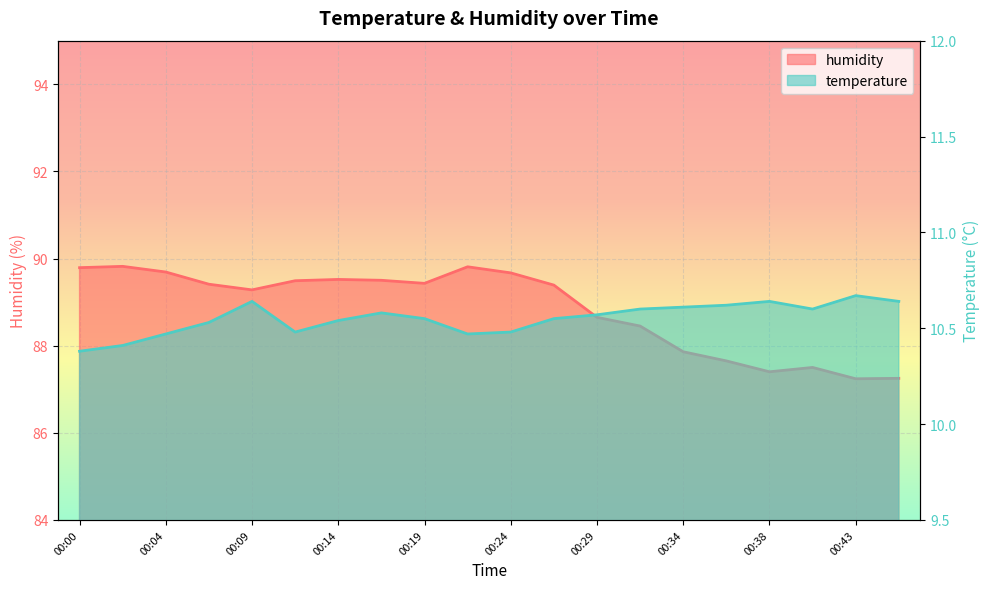

At which label does humidity reach its minimum?

00:43